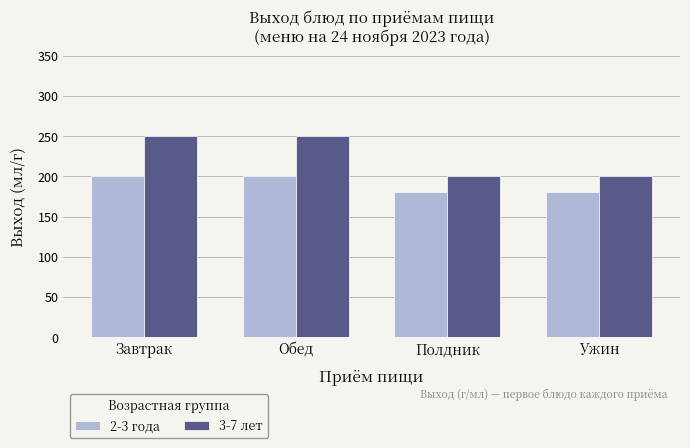

Is it true that 2-3 года equals 180 at Полдник?

True